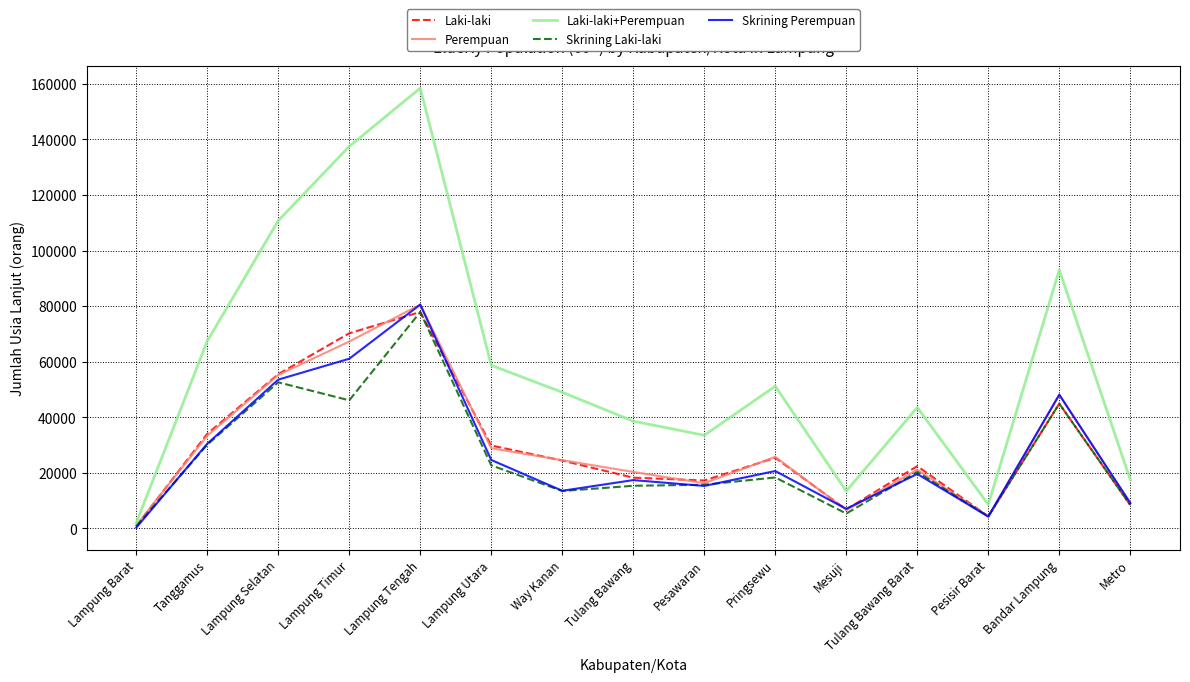

Which series has the widest spread of values?

Laki-laki+Perempuan